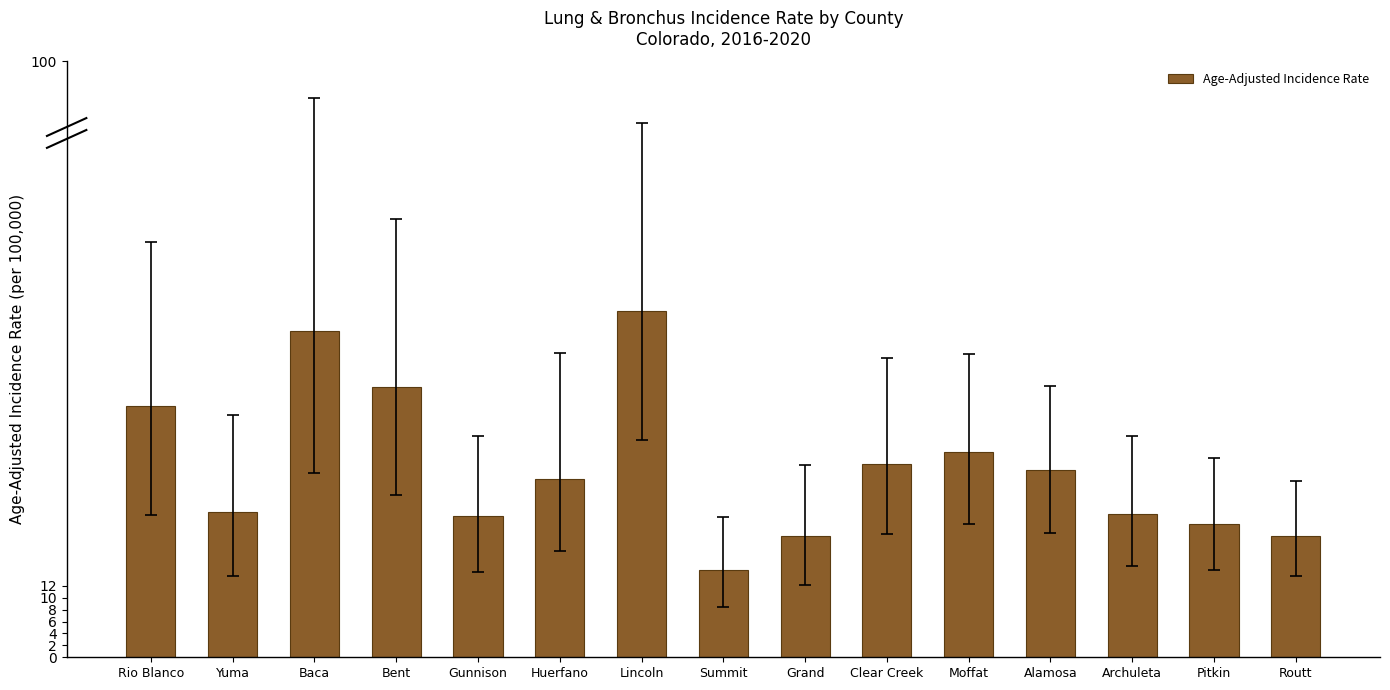

What position from the left is Summit?

8